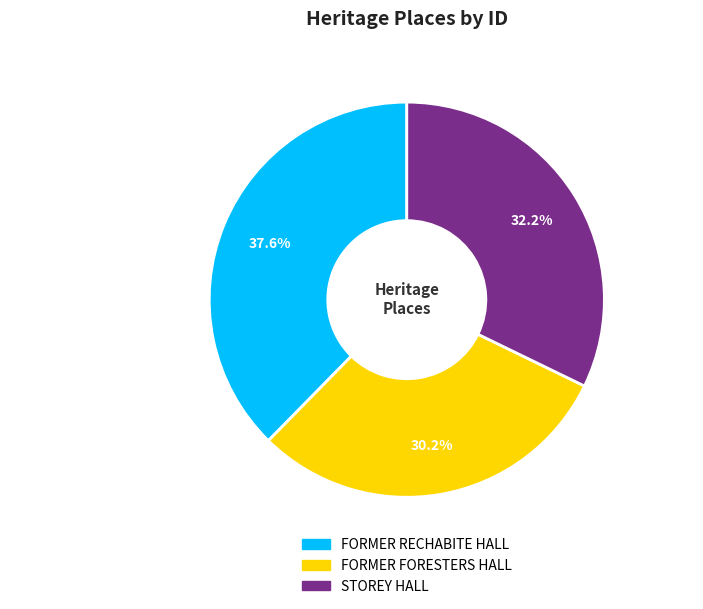

What is the ratio of the value at STOREY HALL to the value at FORMER RECHABITE HALL?

0.9